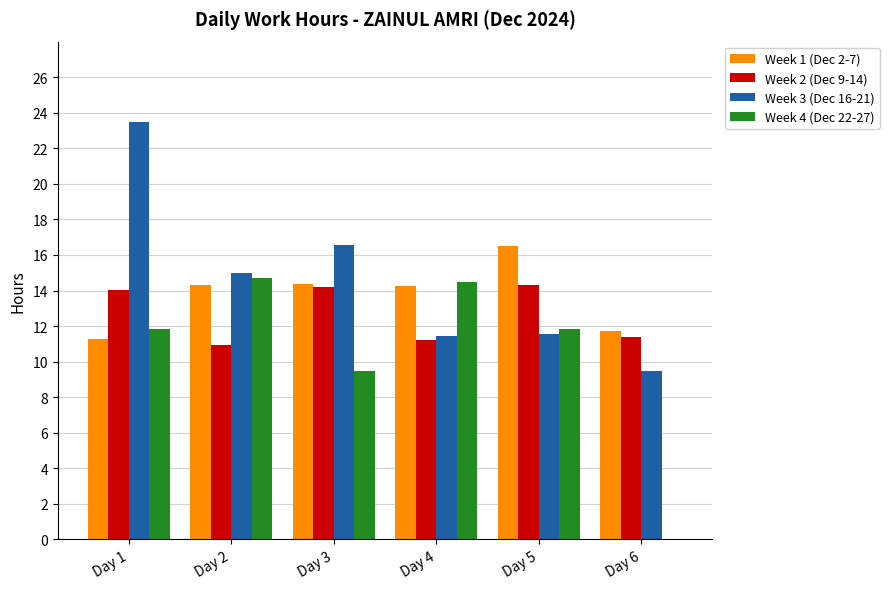

How many distinct data groups are displayed?

4